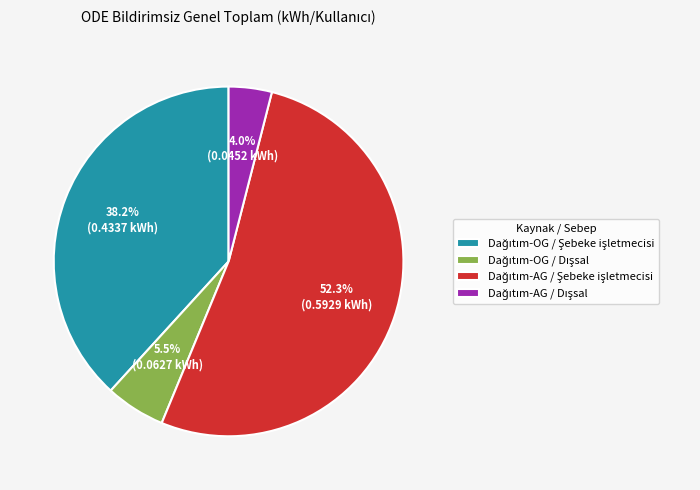

Is there a majority slice in this chart?

Yes